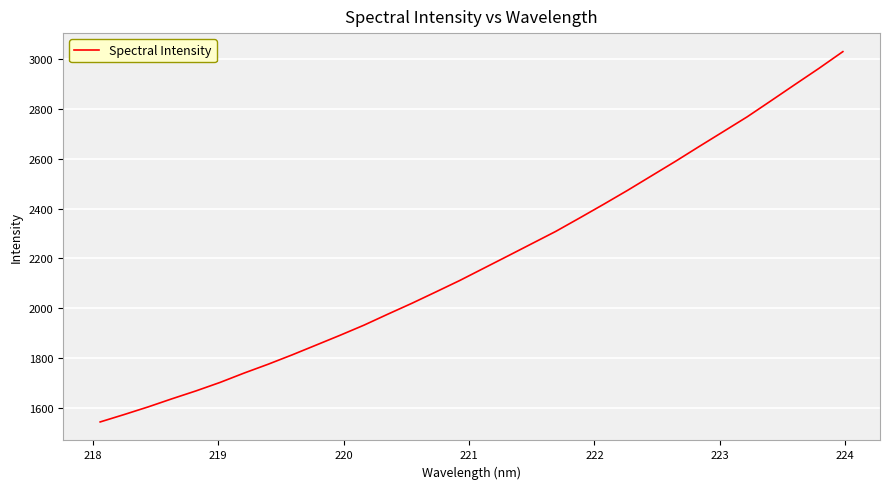

How many lines are shown in the chart?

1